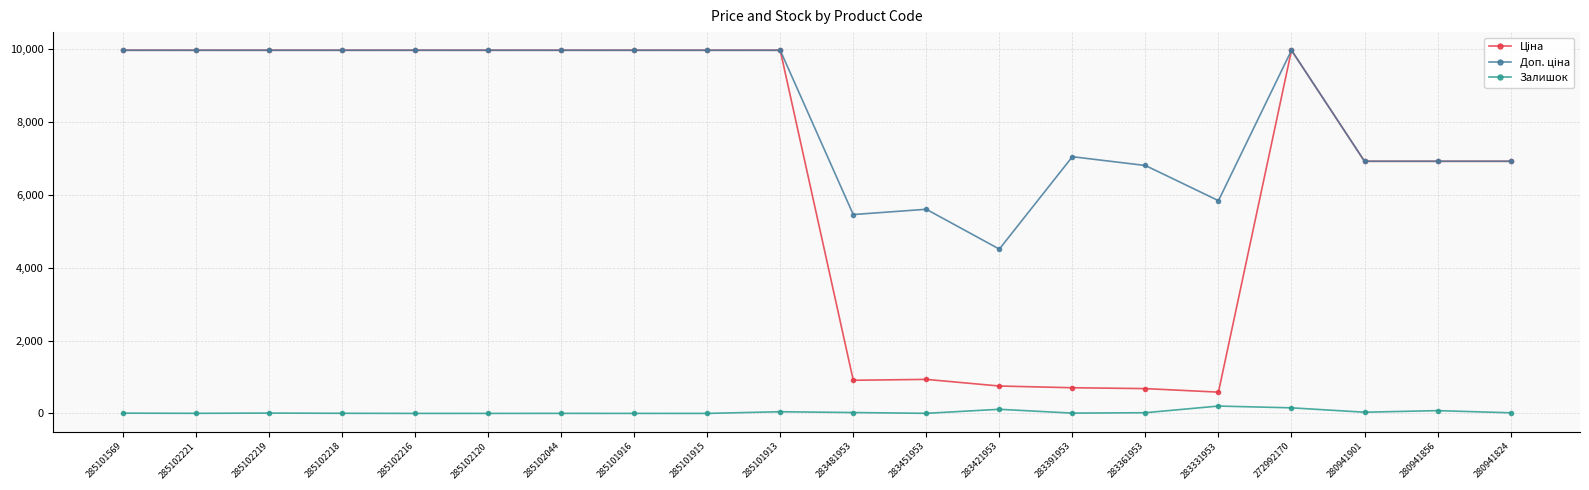

At how many categories does at least one series exceed 7418?

11